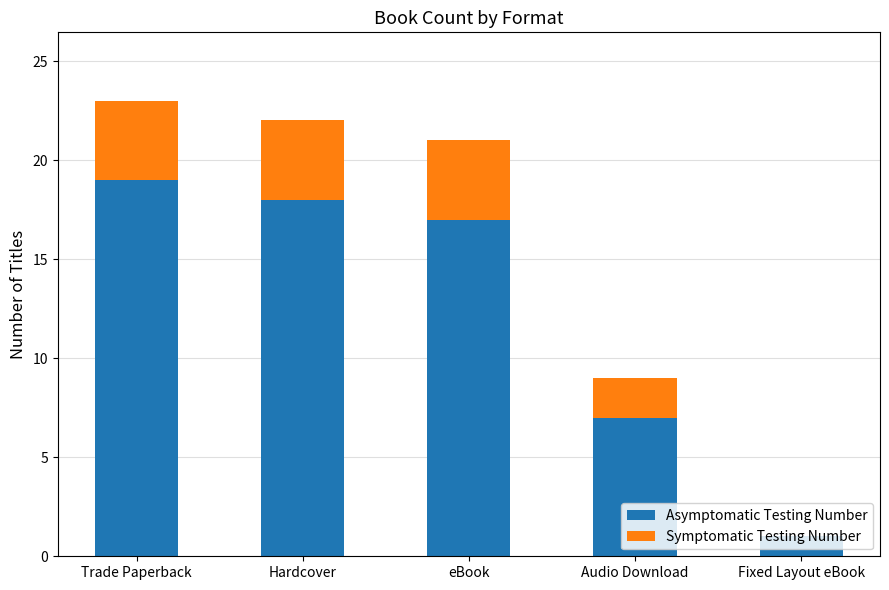

Where is Asymptomatic Testing Number nearest to the value 10?

Audio Download